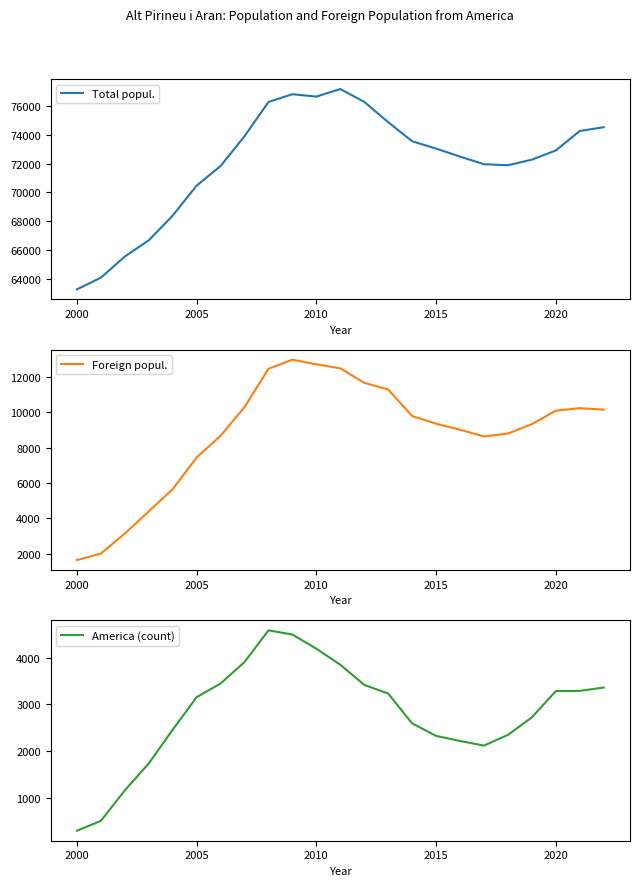

At which label is Foreign popul. closest to 7303?

2005